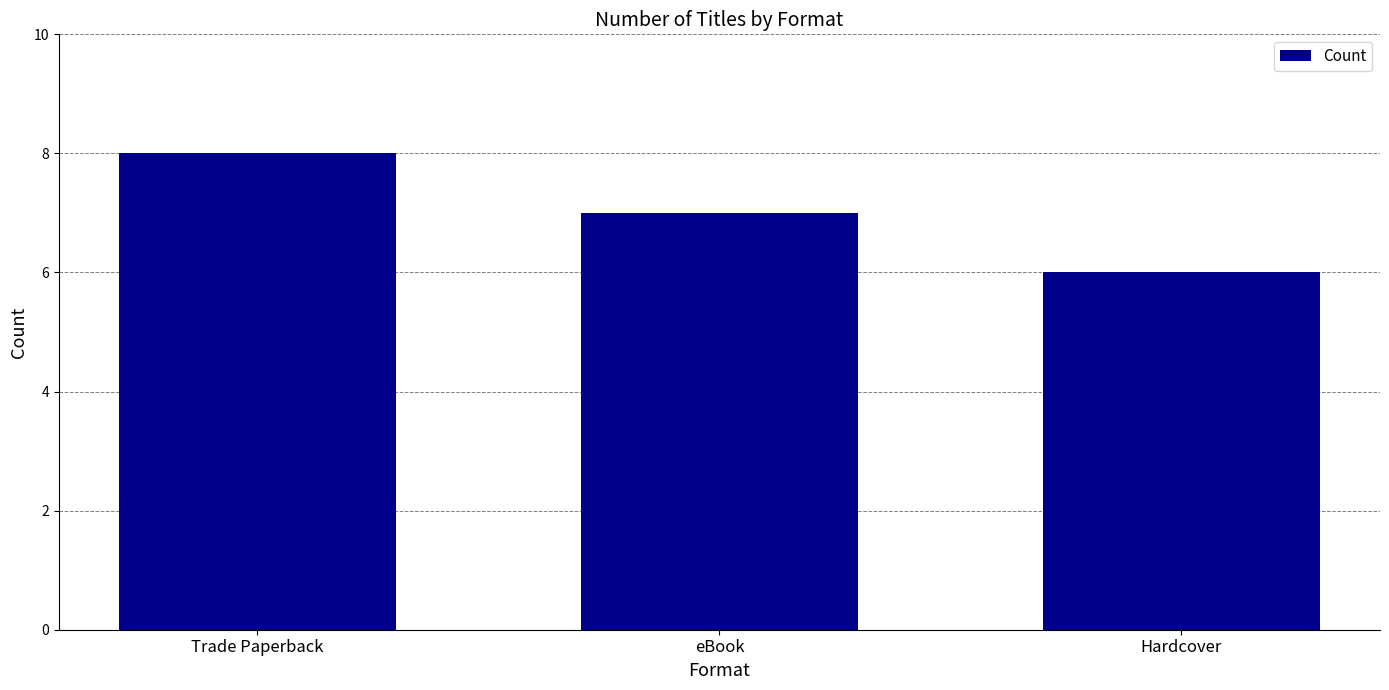

Rank the categories by value from lowest to highest.

Hardcover, eBook, Trade Paperback